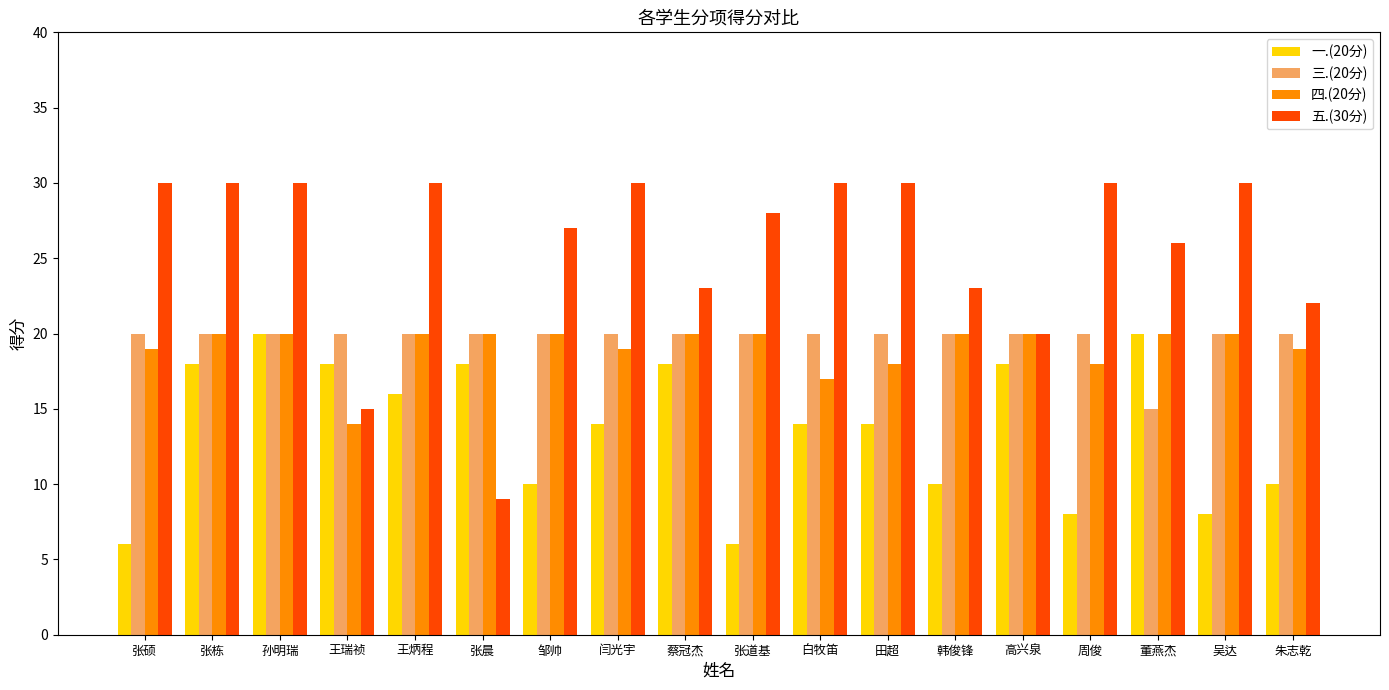

What is the difference between the maximum and minimum values in the 五.(30分) series?

21